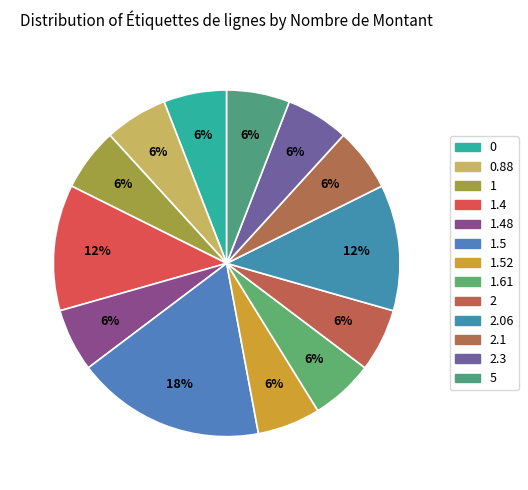

Does 1.48 account for over 50% of the chart?

No